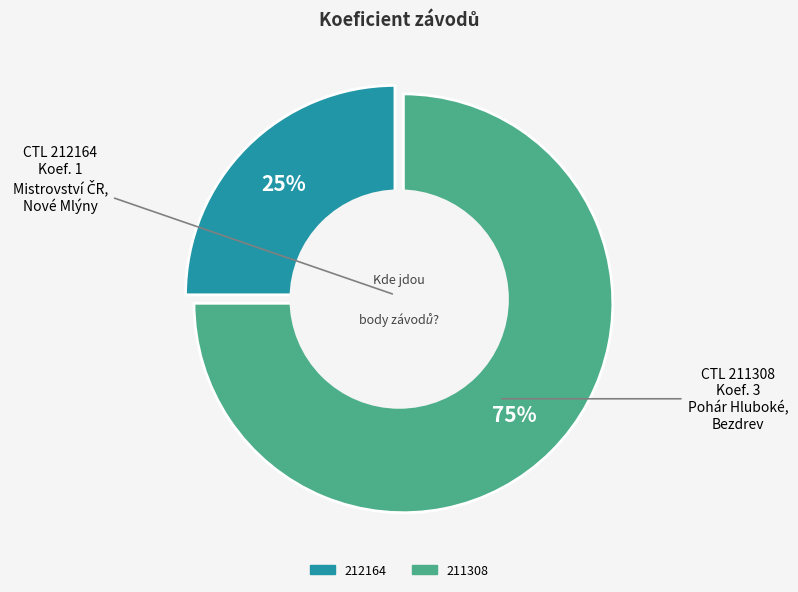

What portion of the pie excludes 212164?

75.0%